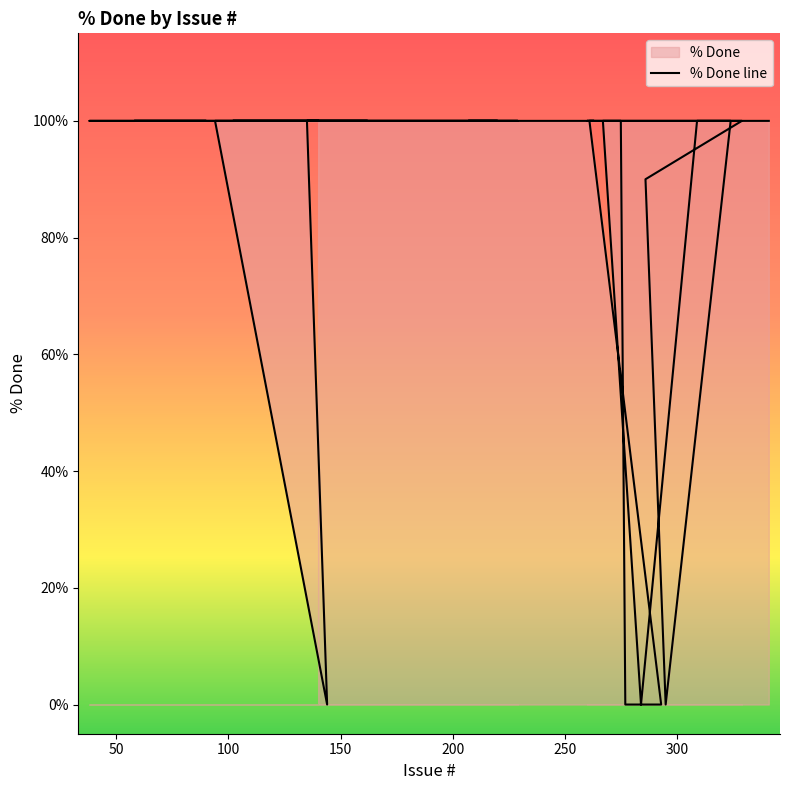

What is the sum of the values at 38 and 324?

200